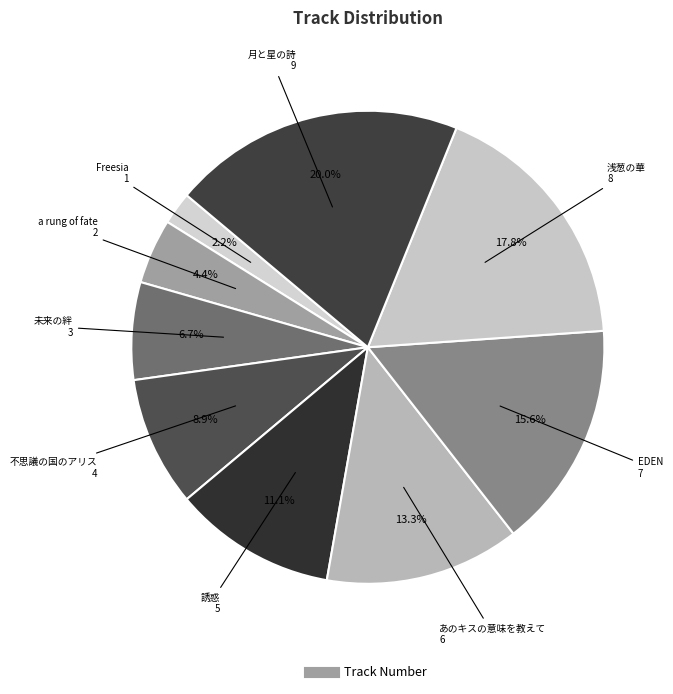

How many slices are in this pie chart?

9